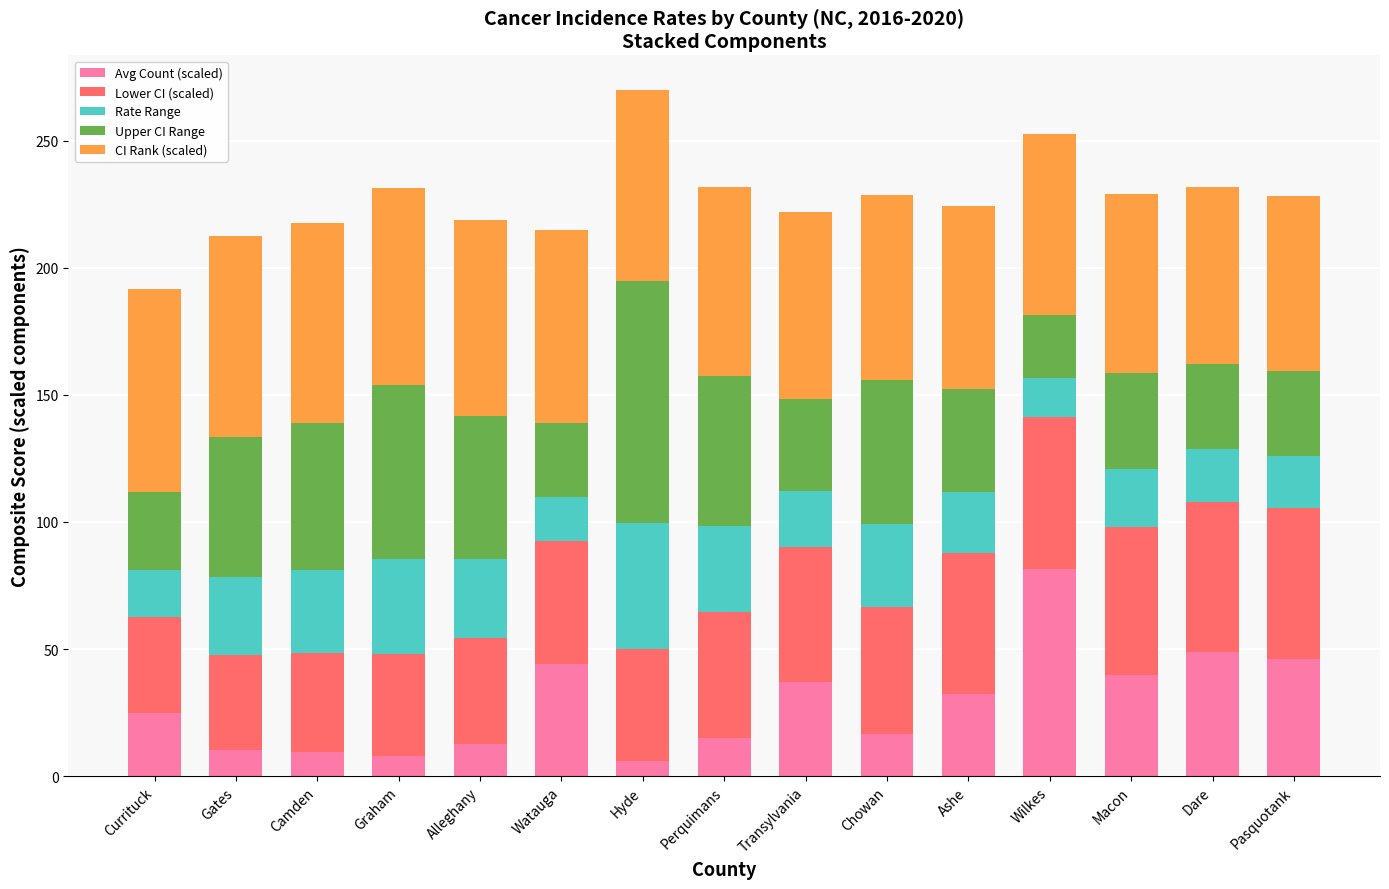

What is the highest value of the Avg Count (scaled) series?

81.5